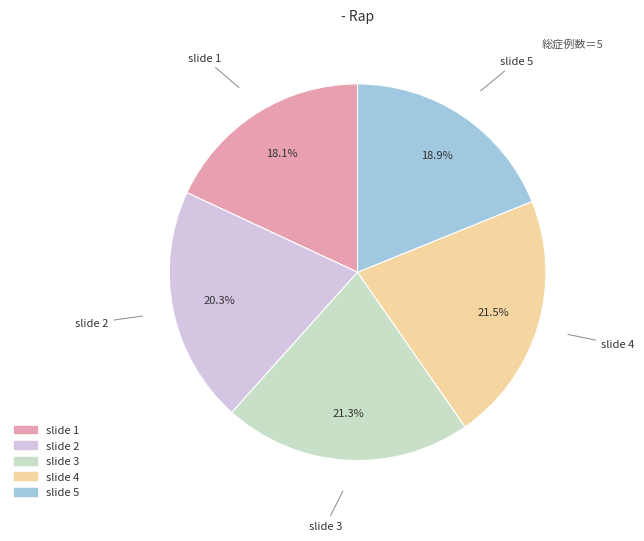

Between slide 3 and slide 2, which is larger?

slide 3